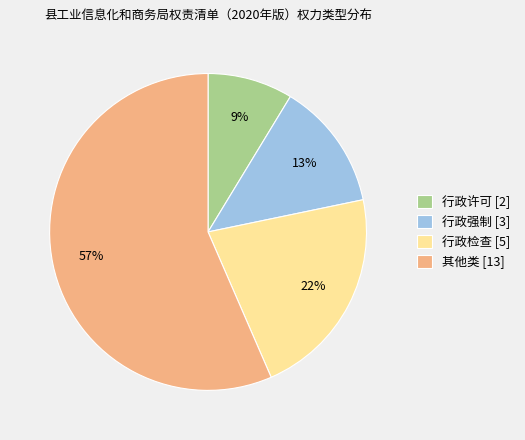

What percentage is the 行政许可 slice, to the nearest percent?

9%